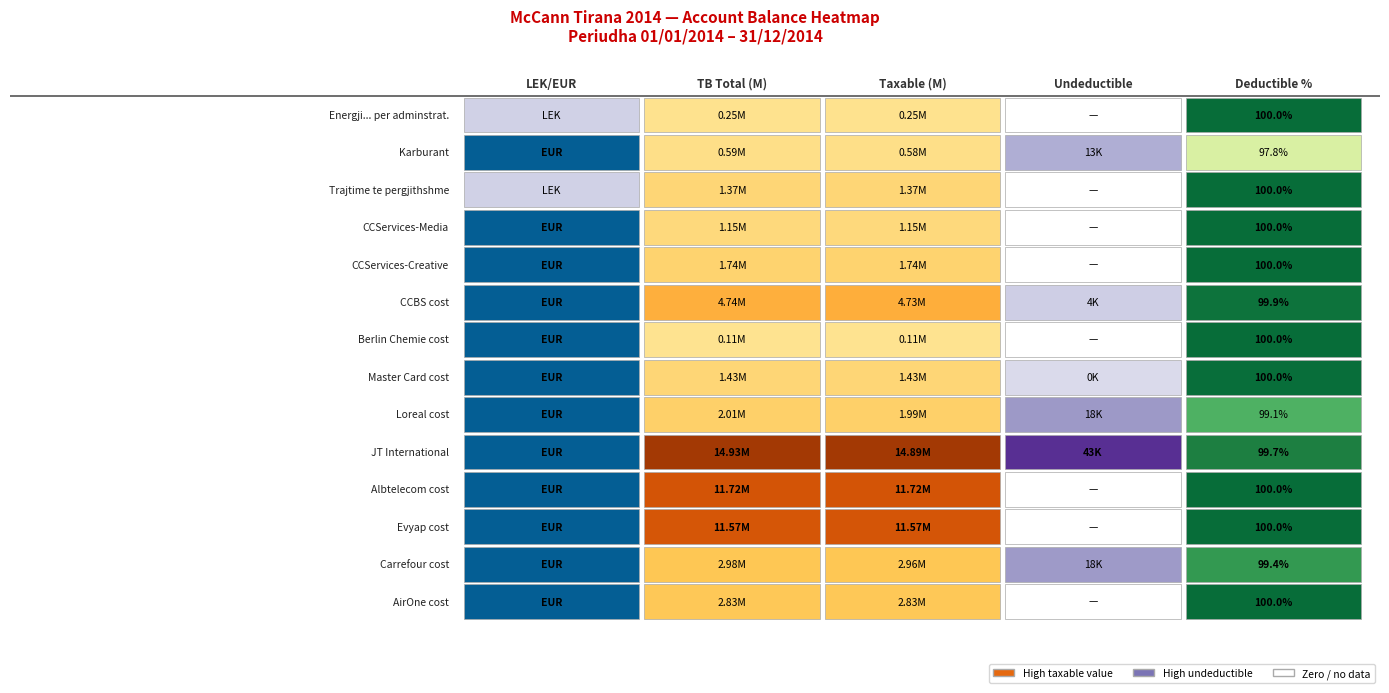

Reading left to right, transcribe all the data shown in this chart.

tb: tb=250227.1	taxable=588118.9	undeductible=1366068.5	3=1149043.7	4=1735151.5	5=4735066.9	6=105900.0	7=1434003.2	8=2010362.2	9=14931158.8	10=11717876.6	11=11574631.1	12=2980057.7	13=2830643.4
taxable: tb=250227.1	taxable=575296.9	undeductible=1366068.5	3=1149043.7	4=1735151.5	5=4731146.9	6=105900.0	7=1433753.2	8=1991862.2	9=14887859.8	10=11717876.6	11=11574631.1	12=2961857.7	13=2830643.4
undeductible: tb=0.0	taxable=12822.0	undeductible=0.0	3=0.0	4=0.0	5=3920.0	6=0.0	7=250.0	8=18500.0	9=43299.0	10=0.0	11=0.0	12=18200.0	13=0.0